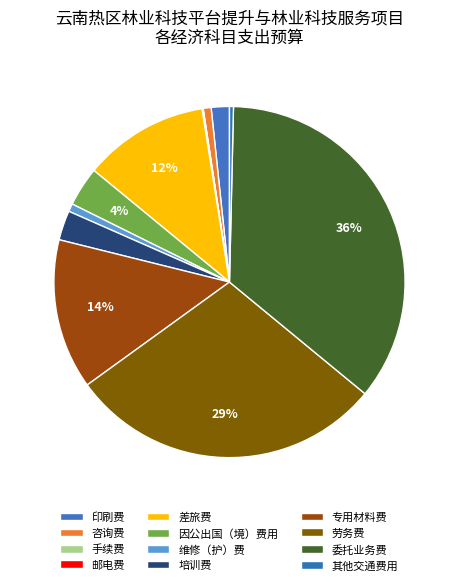

What percentage is the 劳务费 slice, to the nearest percent?

29%